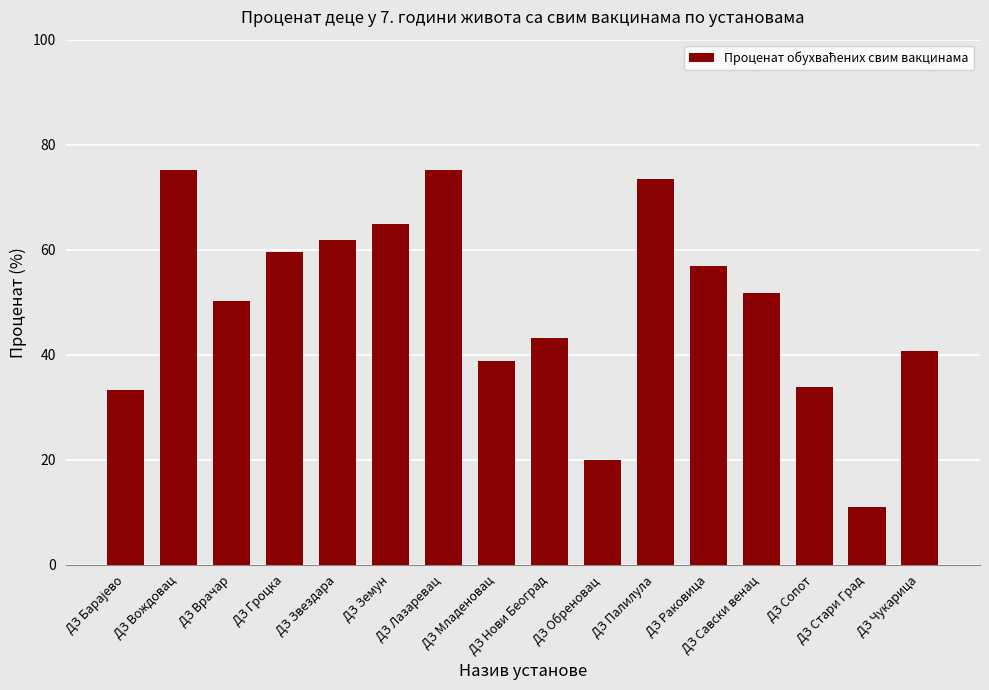

Which has a higher value, ДЗ Врачар or ДЗ Звездара?

ДЗ Звездара